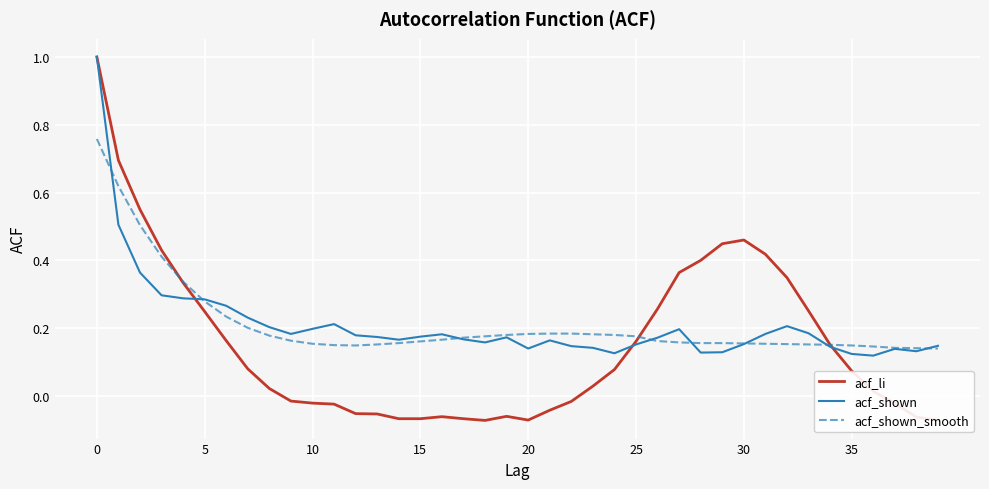

True or false: acf_shown_smooth has a value of 0.3 at 25.

False